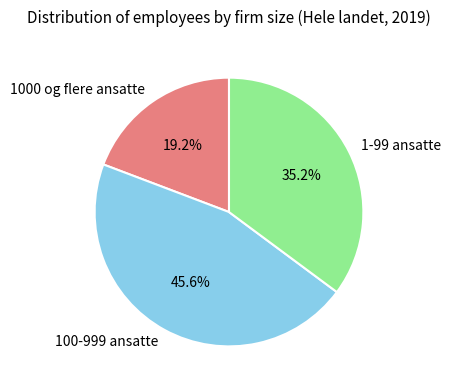

Is the sum of 1-99 ansatte and 1000 og flere ansatte greater than half?

Yes